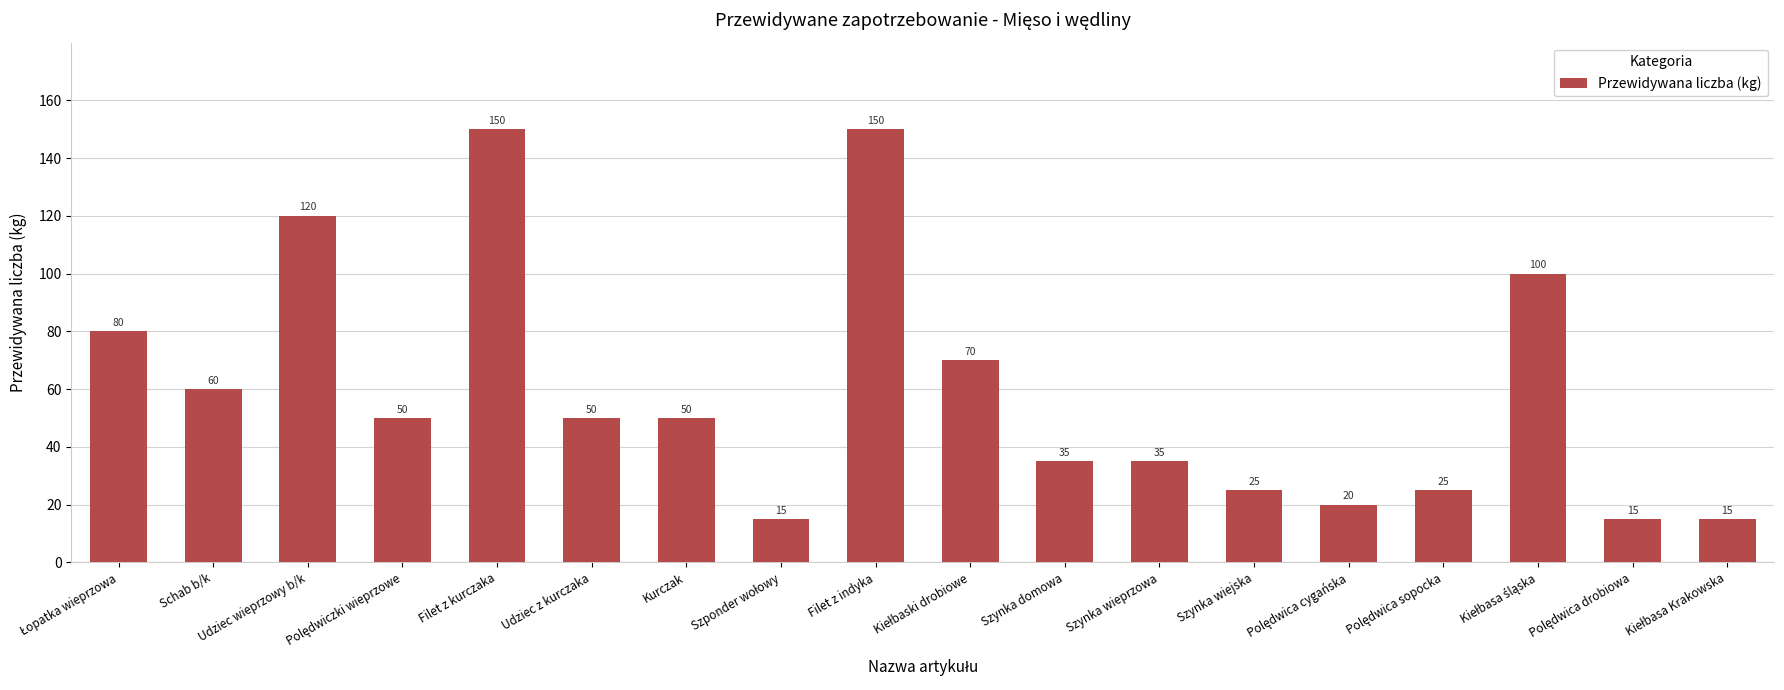

What is the value of the 2nd bar from the left?

60